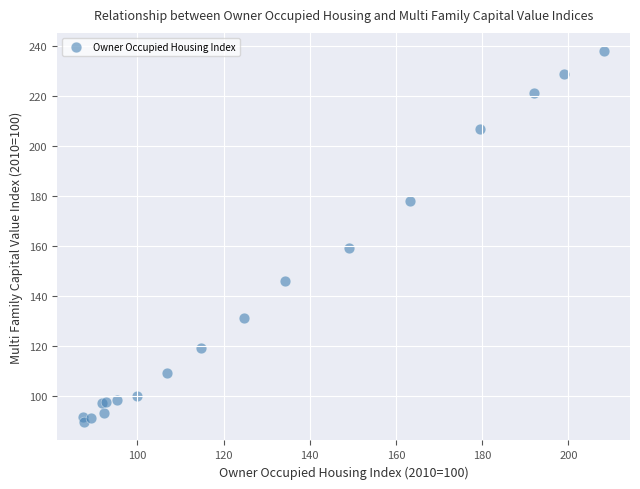

What Y value in the scatter plot is closest to 163?

159.2